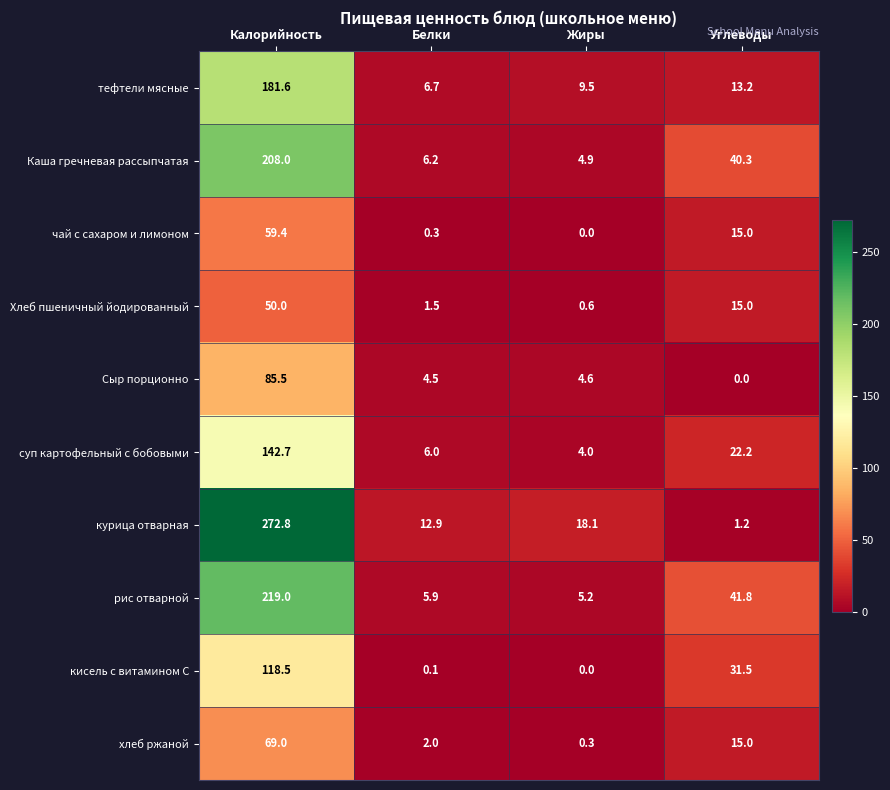

What is the sum of the рис отварной values at Жиры and Калорийность?

224.2